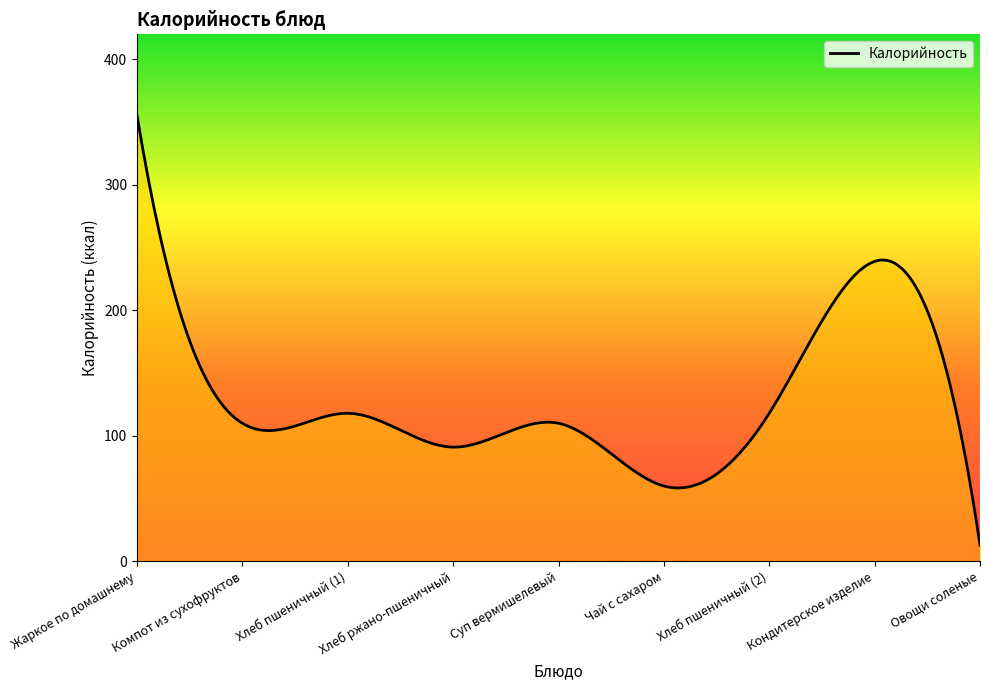

What is the greatest value displayed?

355.0